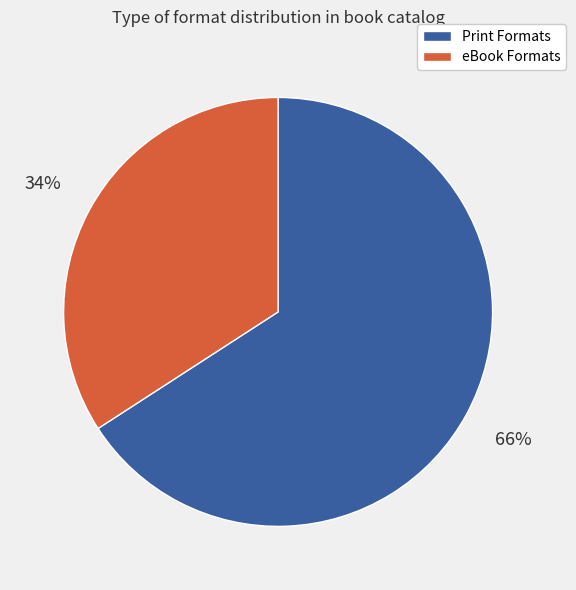

The eBook Formats slice represents 34% of the pie. True or false?

True